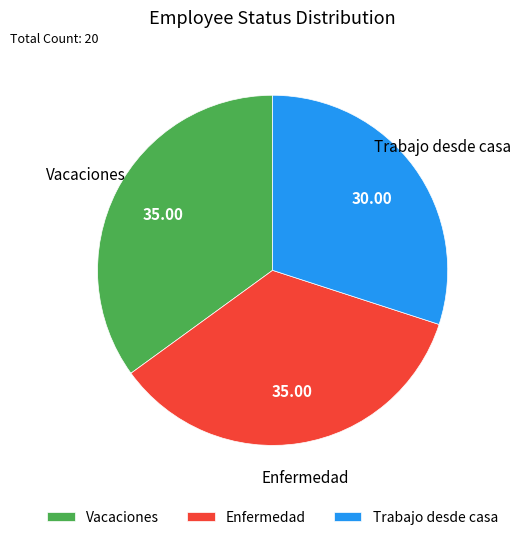

How many slices are in this pie chart?

3